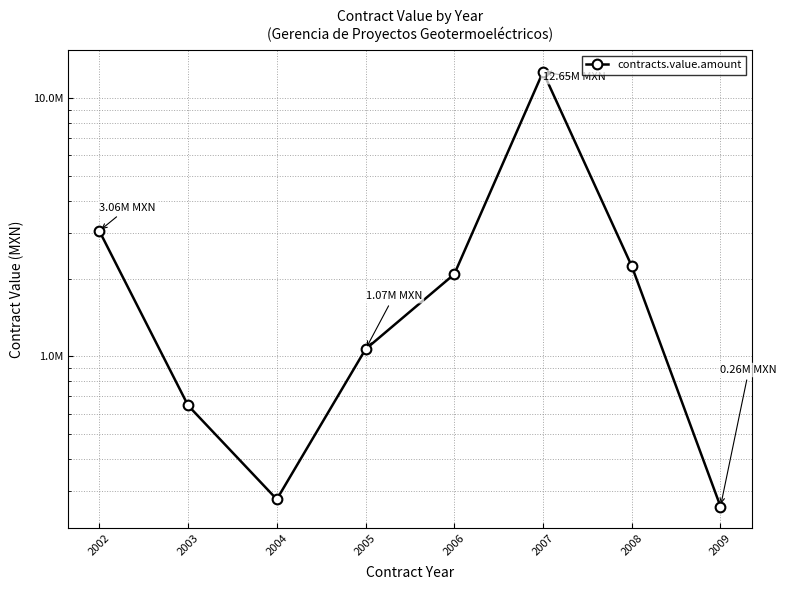

What is the change in value from 2002 to 2007?

+9584423.1